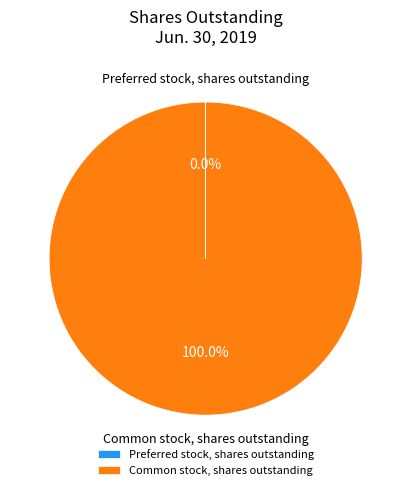

Which slice is the largest?

Common stock, shares outstanding